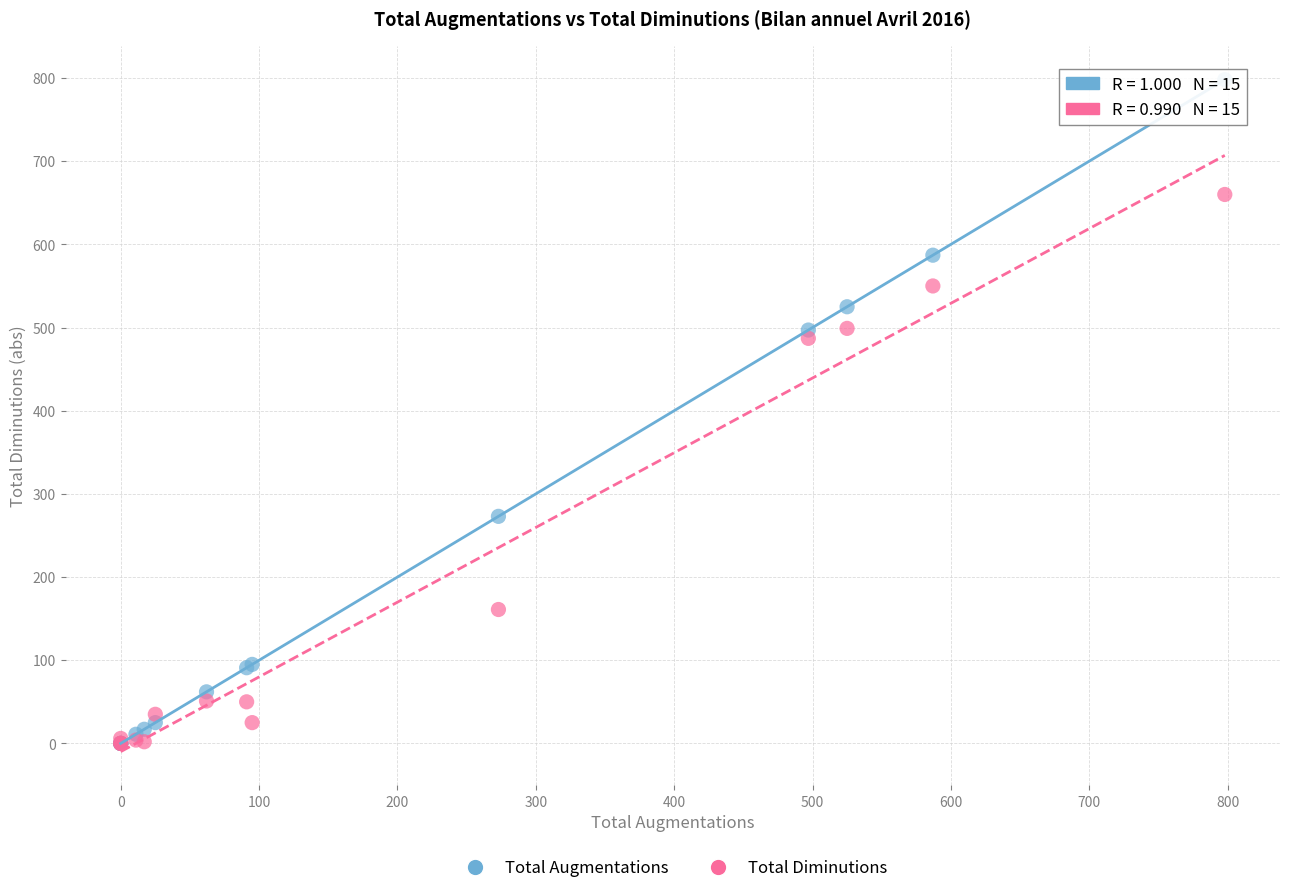

What are all the series names shown in the legend?

Total Augmentations, Total Diminutions